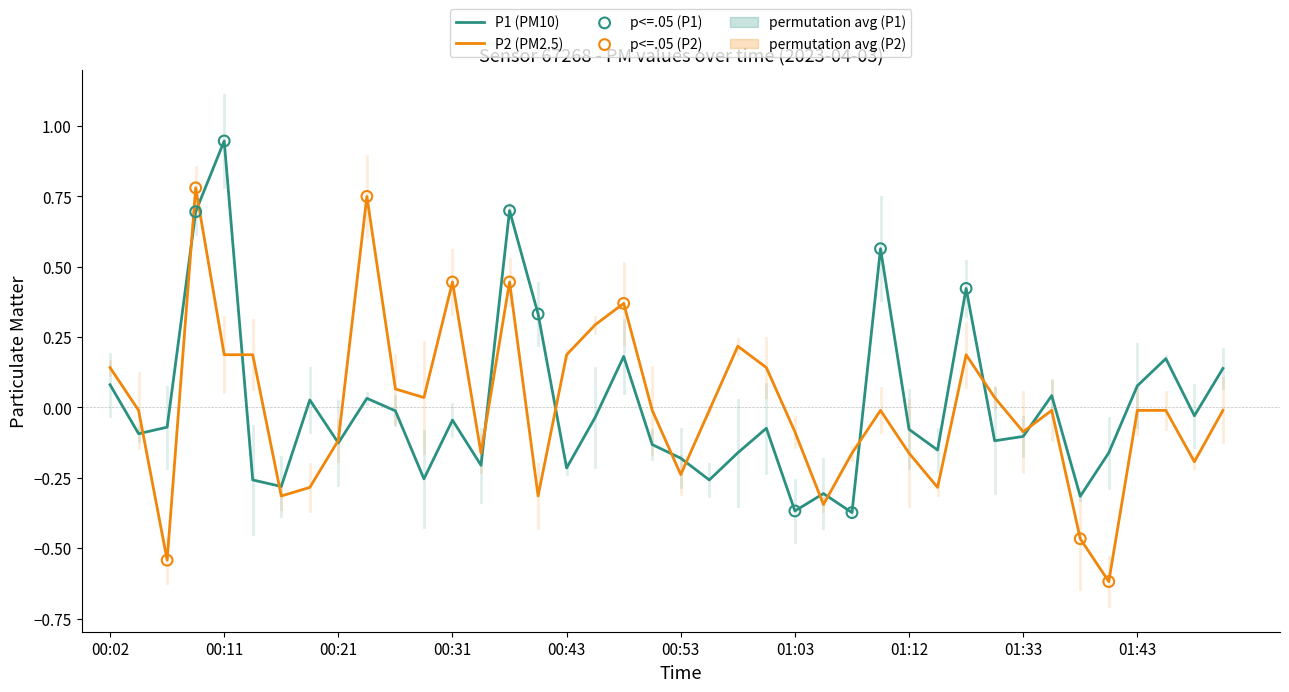

What is the lowest value of the P2 (PM2.5) series?

-0.6